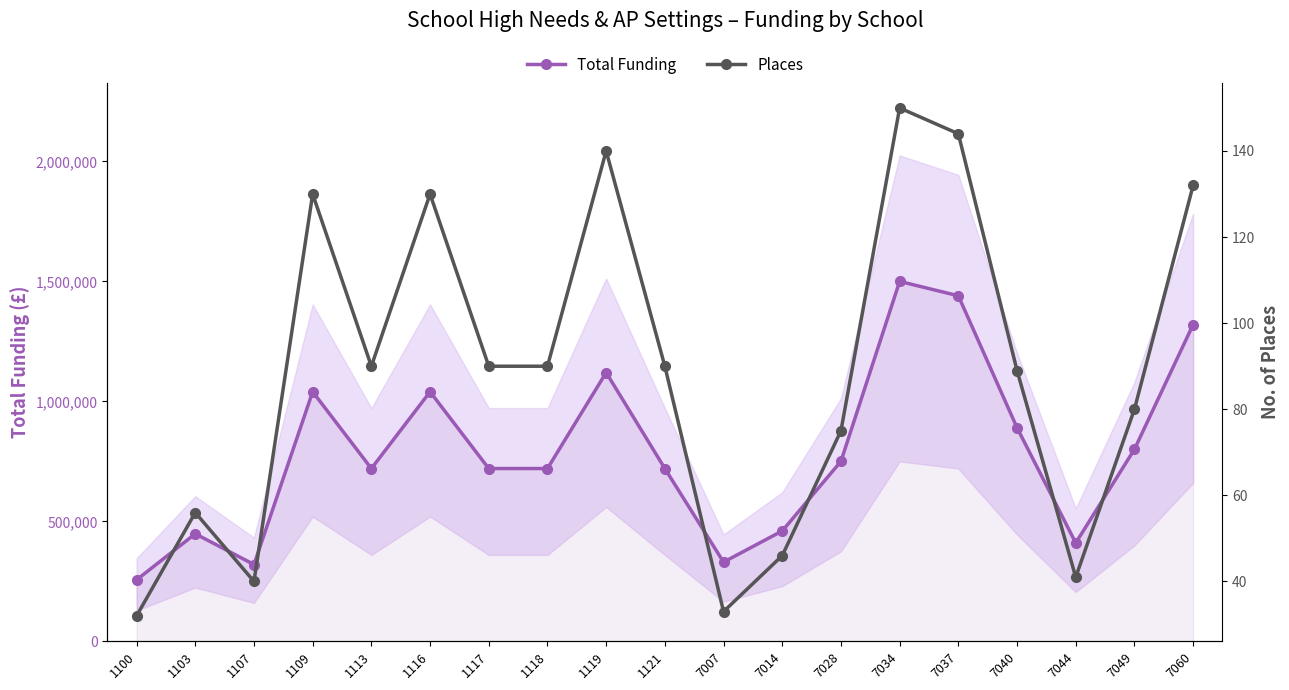

What is the difference between the maximum and minimum values in the Places series?

118